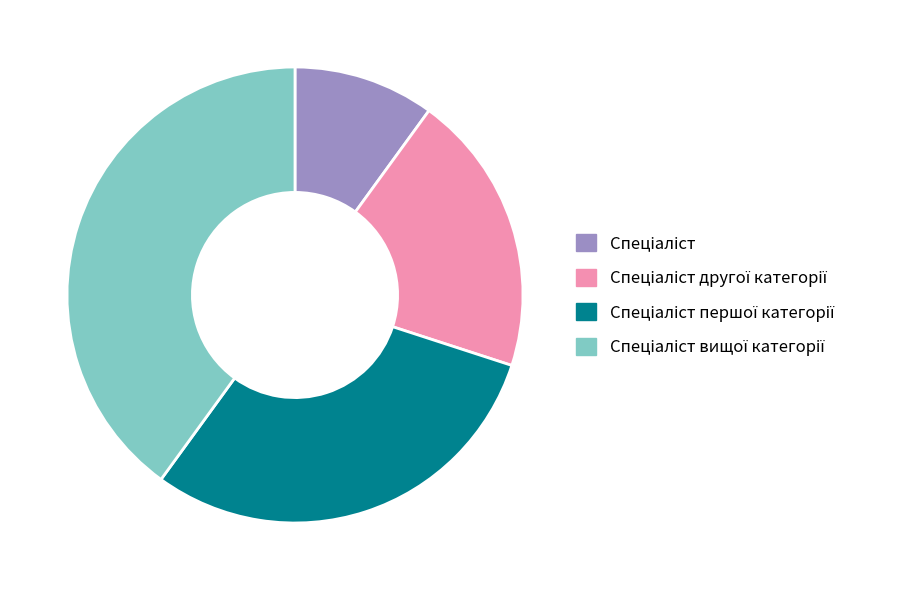

Is there any slice that represents more than half of the pie?

No